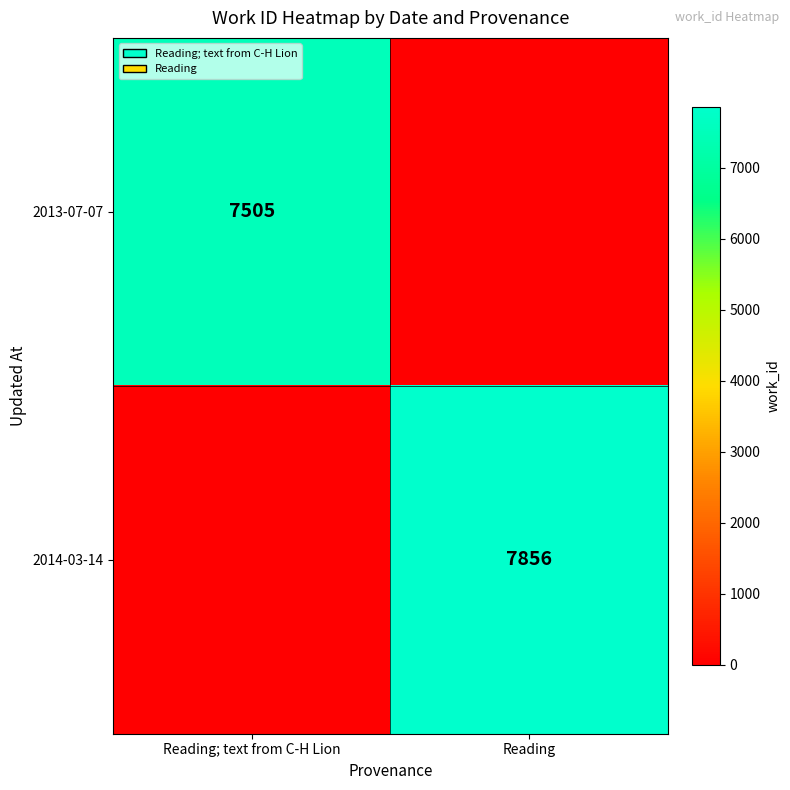

The 2014-03-14 series shows 12481 at Reading. True or false?

False